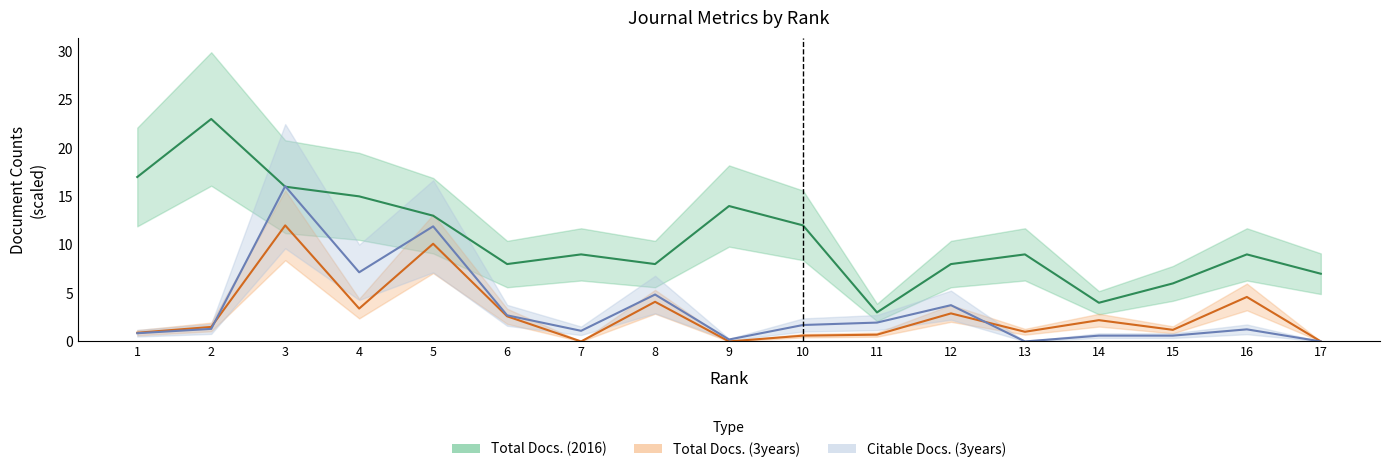

How many categories are shown in the chart?

17